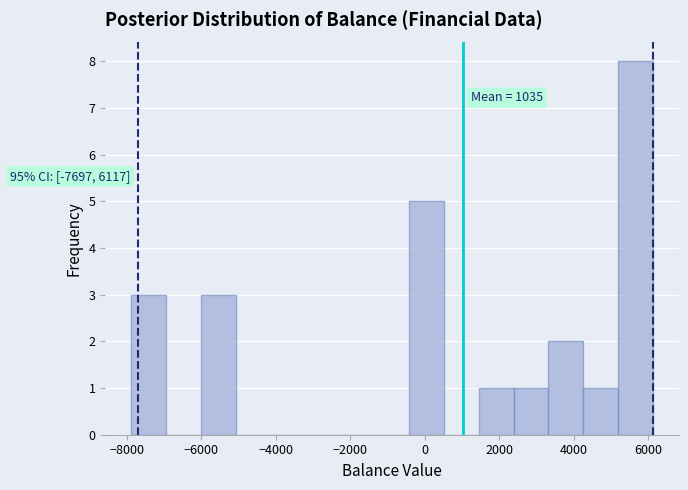

Over which range of the x-axis is the bar tallest?

5200 to 6200